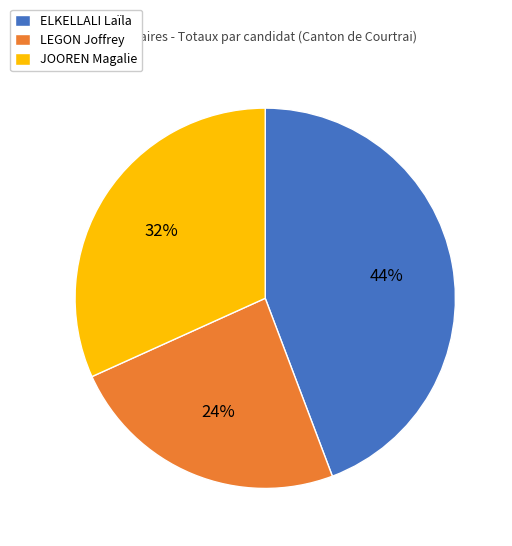

Which has a higher value, LEGON Joffrey or JOOREN Magalie?

JOOREN Magalie